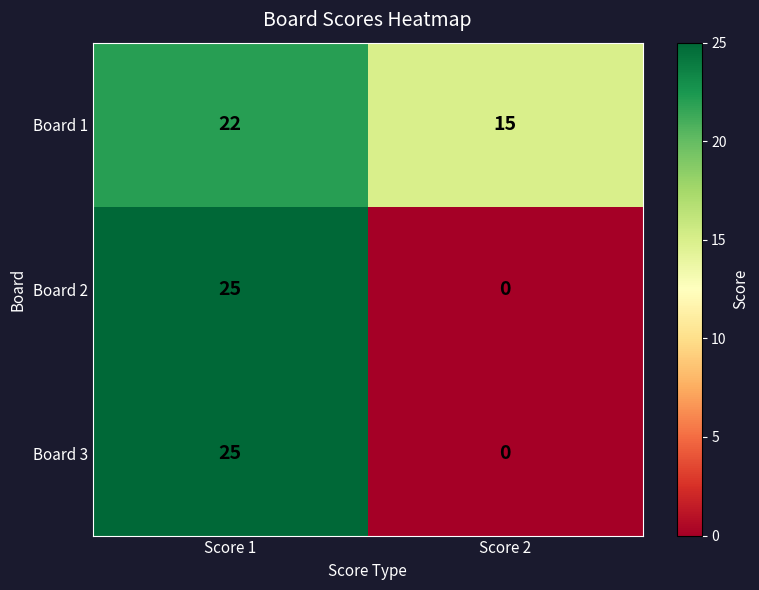

How many data points in Board 1 are less than 22?

1